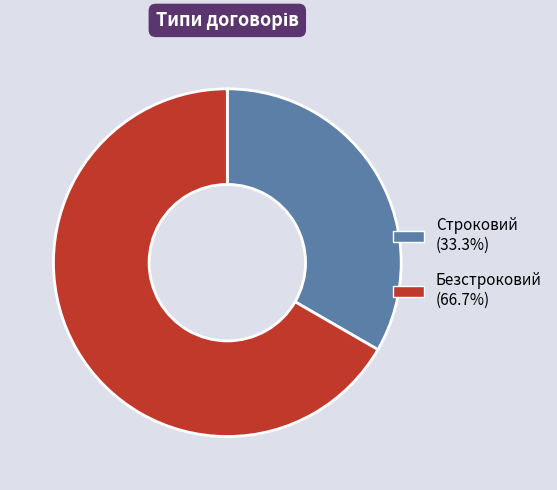

Rank the categories by value from highest to lowest.

Безстроковий, Строковий